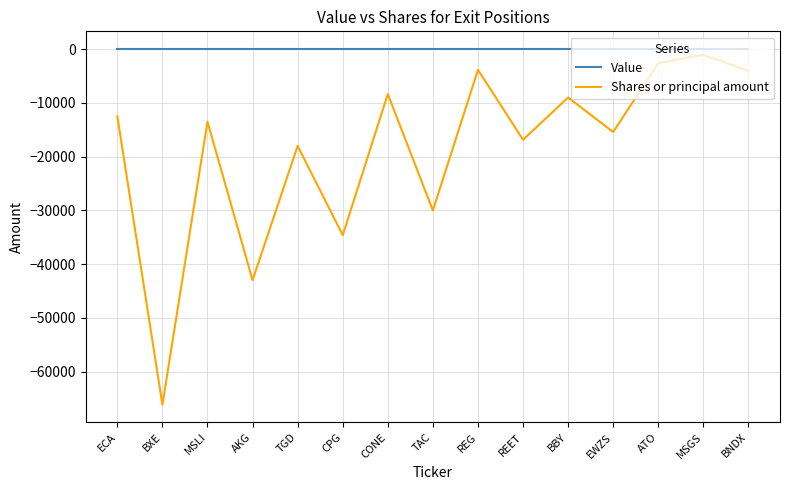

Which category has the lowest value in the Shares or principal amount series?

BXE